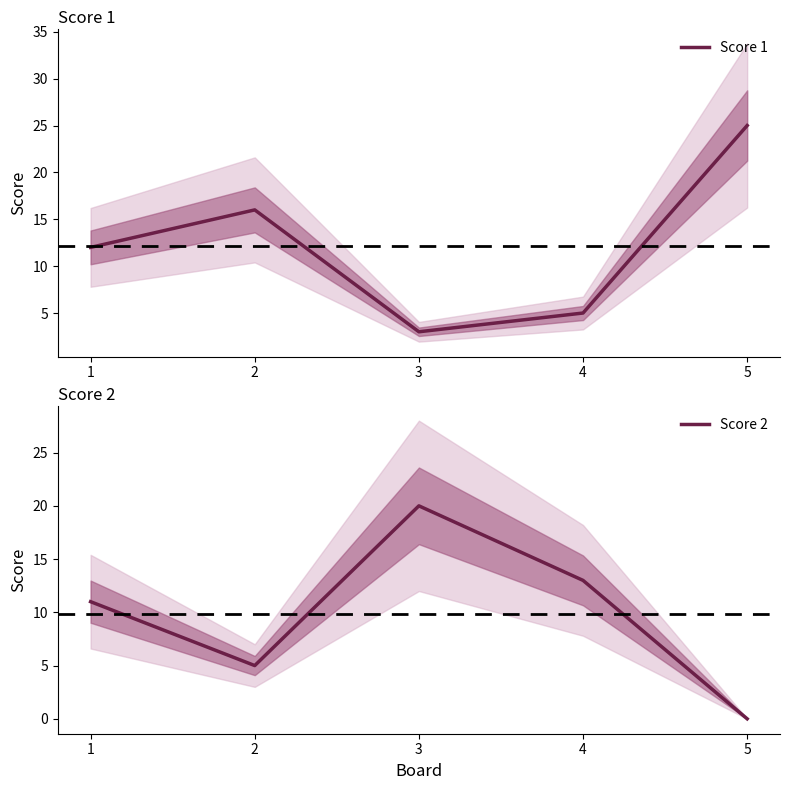

Is this an area chart (filled region under the line)?

No